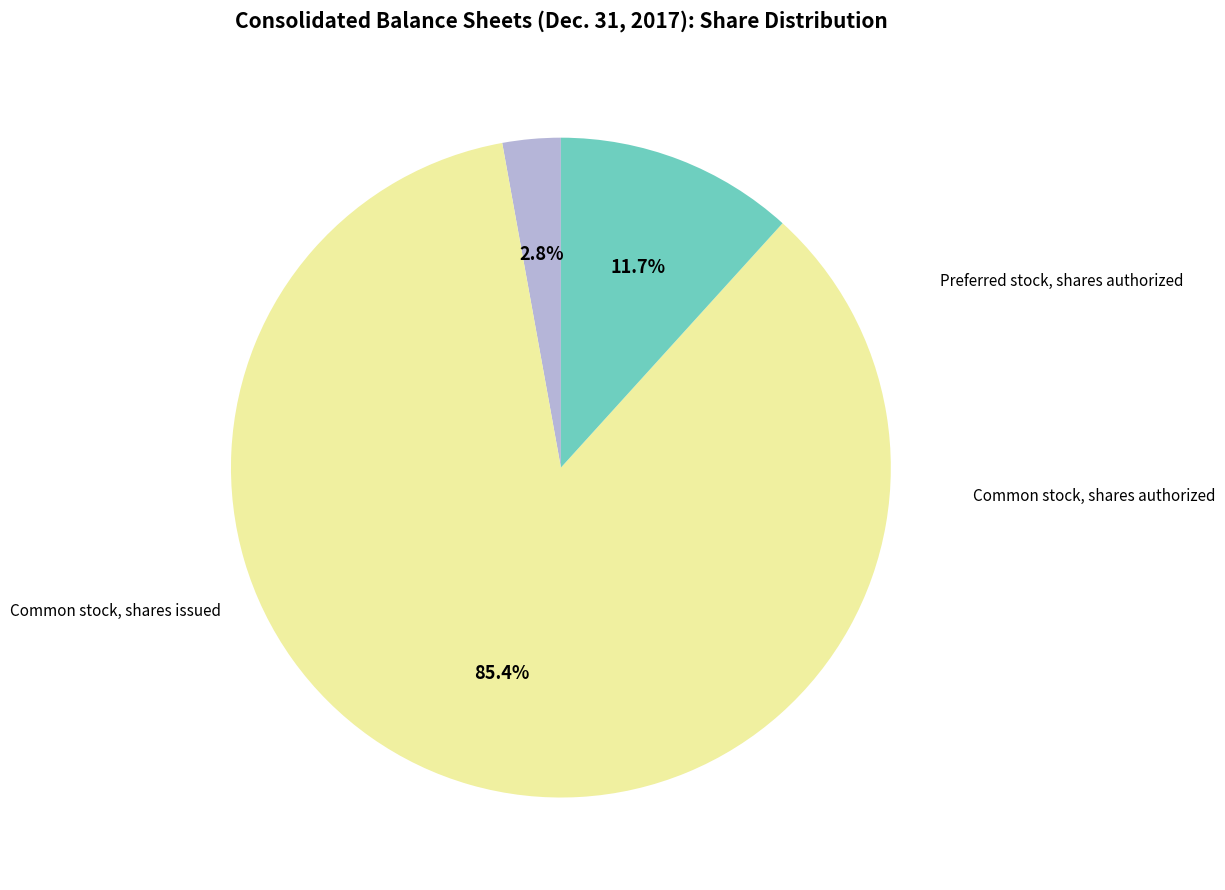

Does any single category account for the majority?

Yes